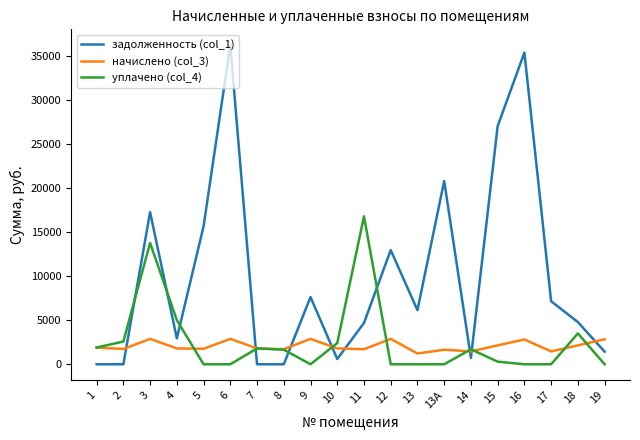

The value of уплачено (col_4) at 17 is 10005.8. True or false?

False